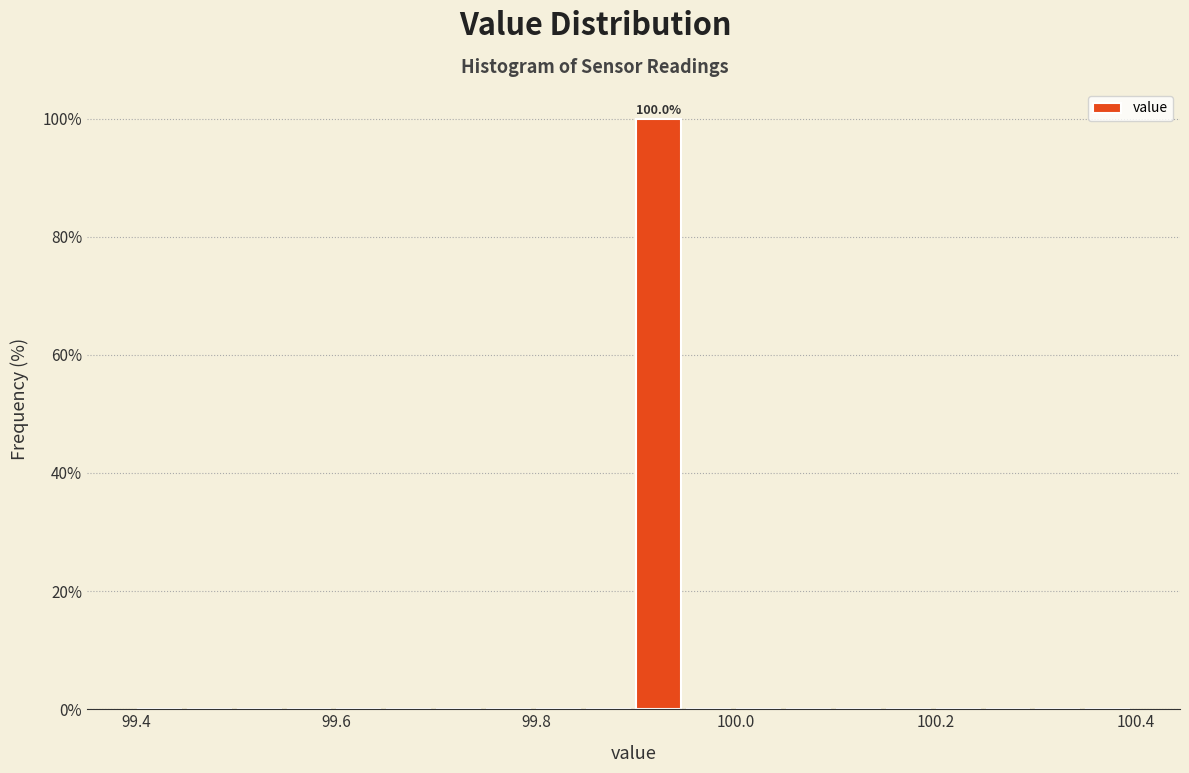

Around what value on the x-axis is the tallest bar? Give the approximate position of its centre, as read against the axis.

99.92